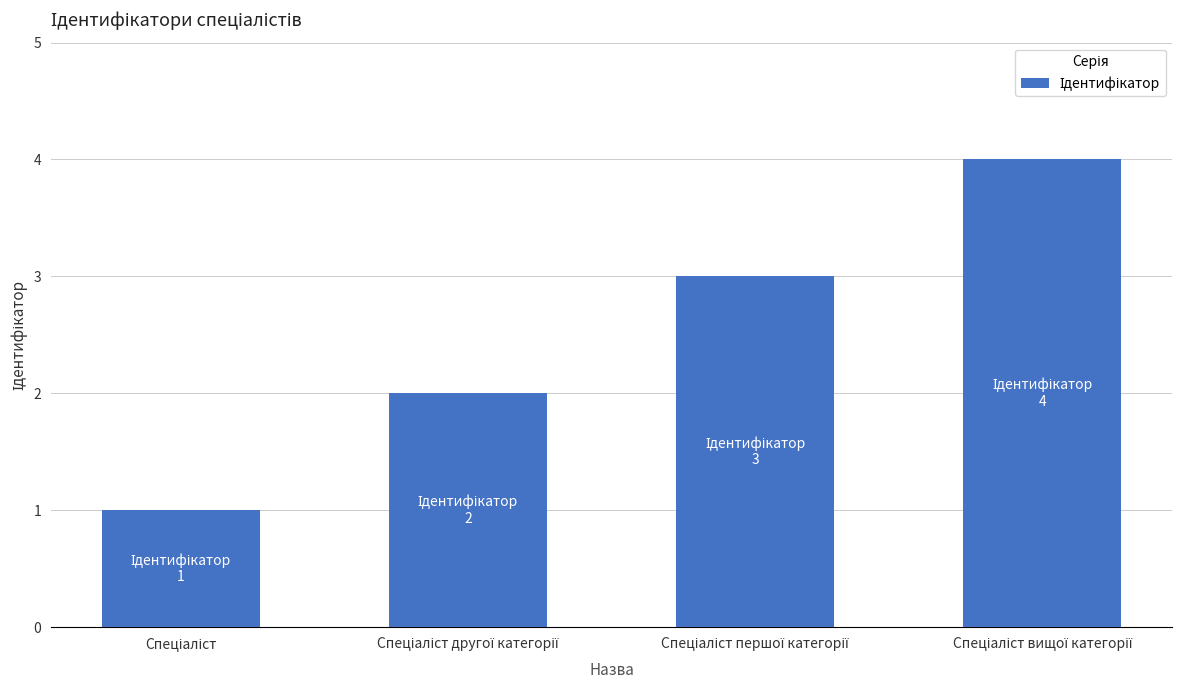

What is the greatest value displayed?

4